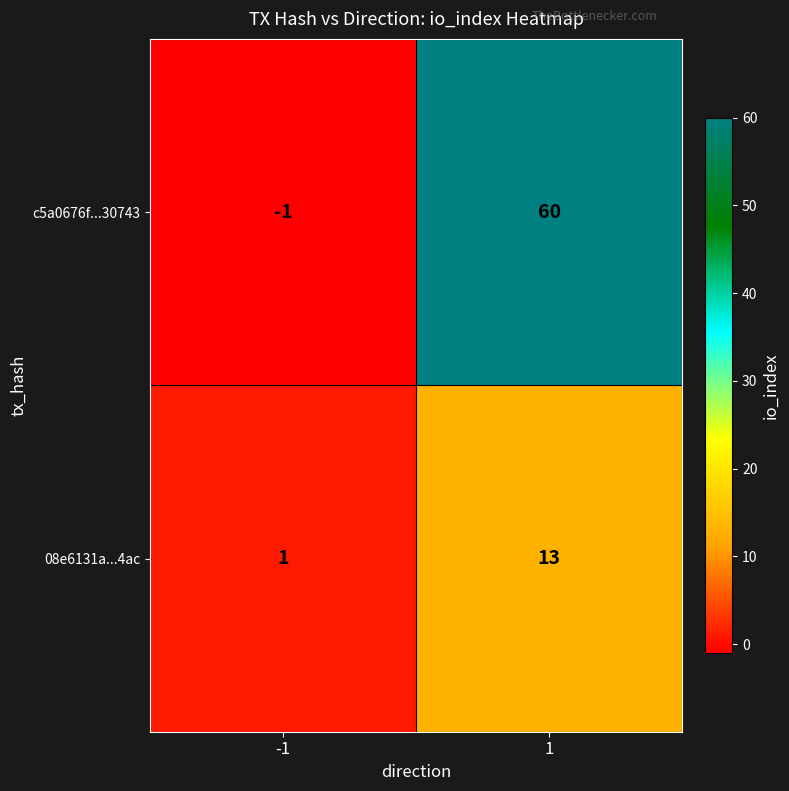

What is the greatest value displayed?

60